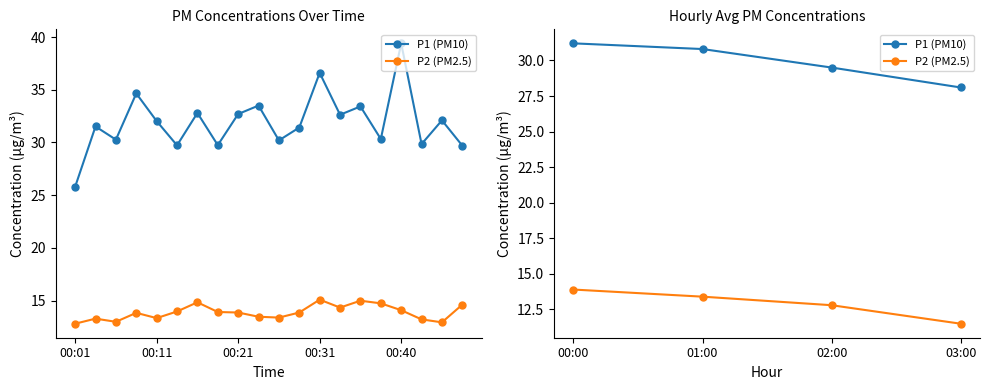

True or false: P2 (PM2.5) has more than 1 points higher than both neighbors.

False